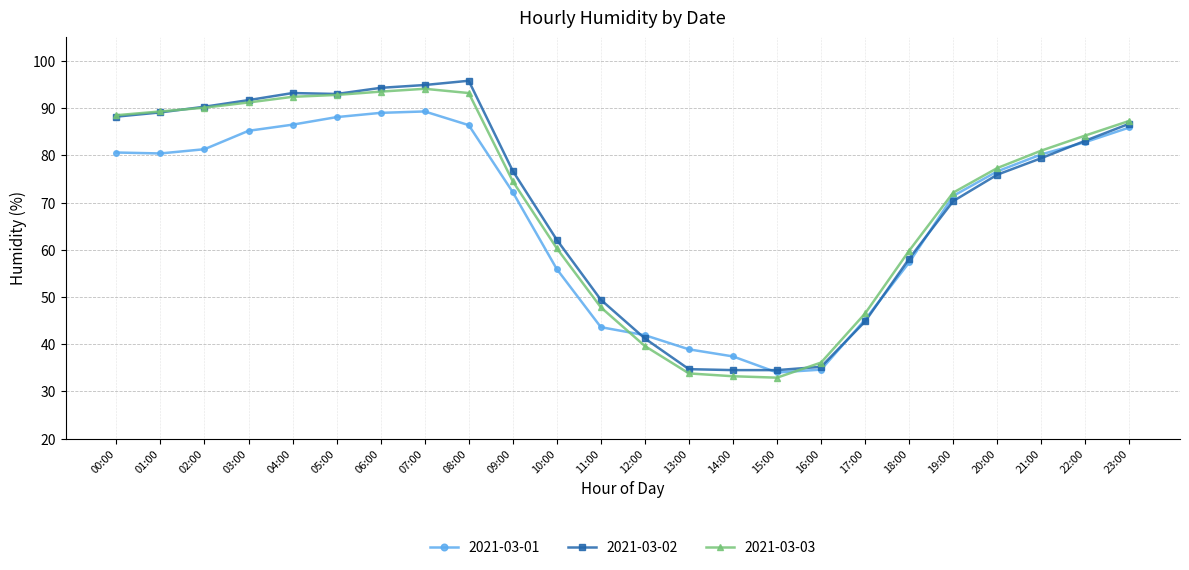

In 2021-03-03, how many points are lower than both neighbors (excluding endpoints)?

1